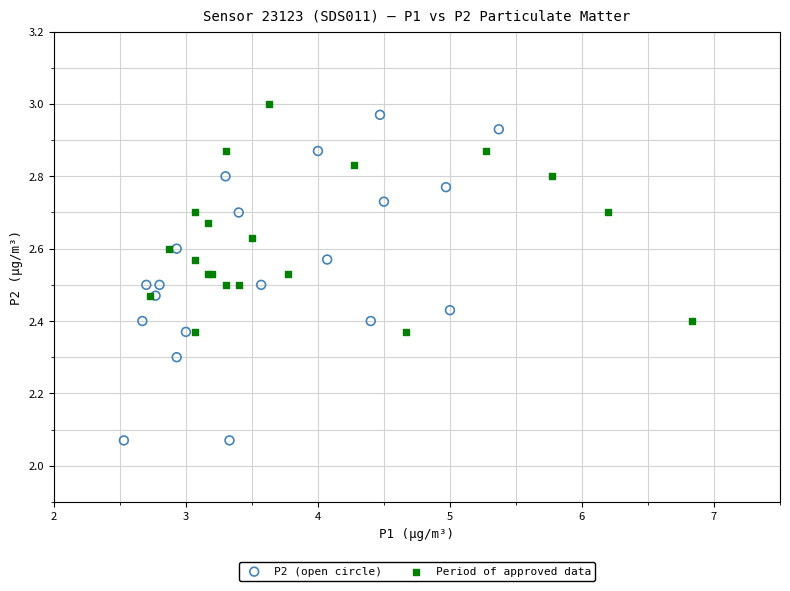

Which series contains the lowest Y value?

P2 (open circle)